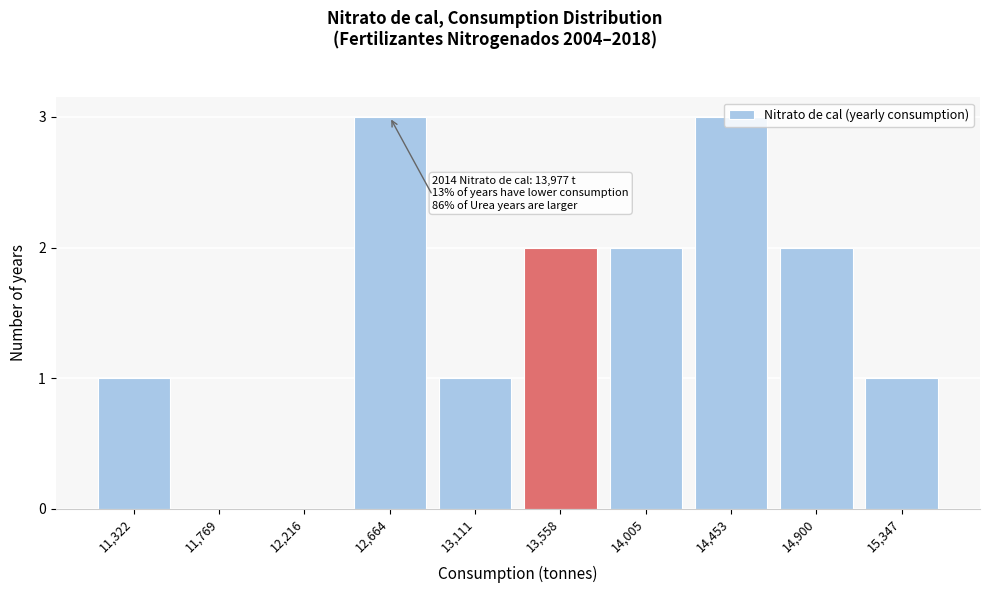

What is the maximum value shown in the chart?

3